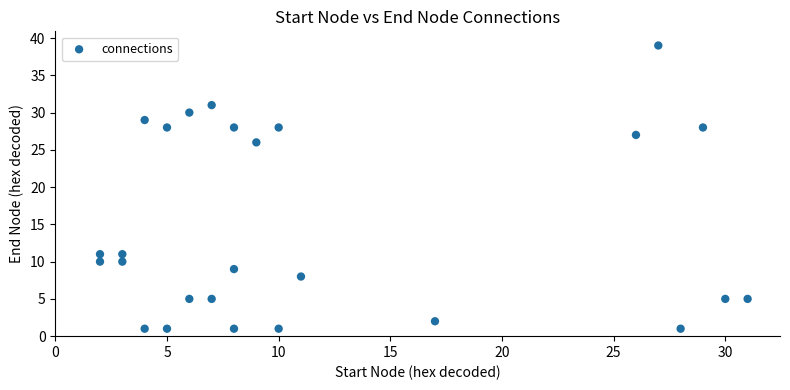

What is the range of Y values (max minus min)?

38